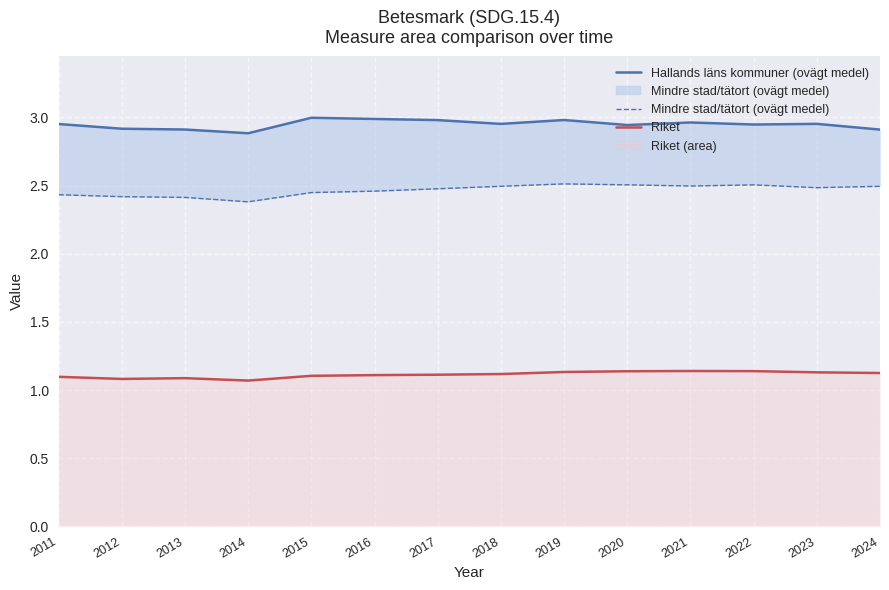

At 2022, list the series in order from smallest to largest.

Riket, Mindre stad/tätort (ovägt medel), Hallands läns kommuner (ovägt medel)